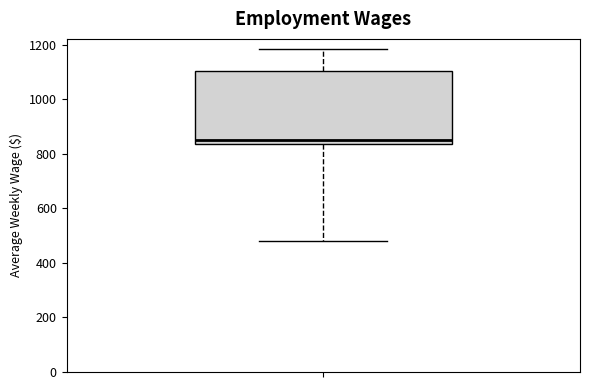

Read this box plot against the y-axis: the position of the median line, the range covered by the box, and the ends of both whiskers. The values are not printed on the chart, so give them approximately, as read against the axis.

median 860, box 840 to 1100, whiskers 480 to 1180